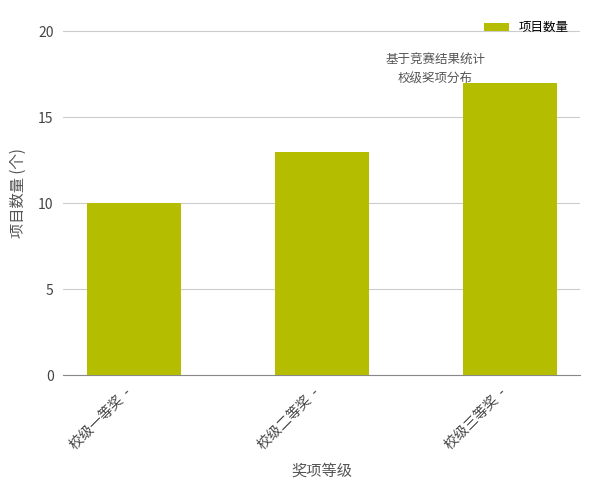

Are the bars grouped side by side (vs. stacked)?

No